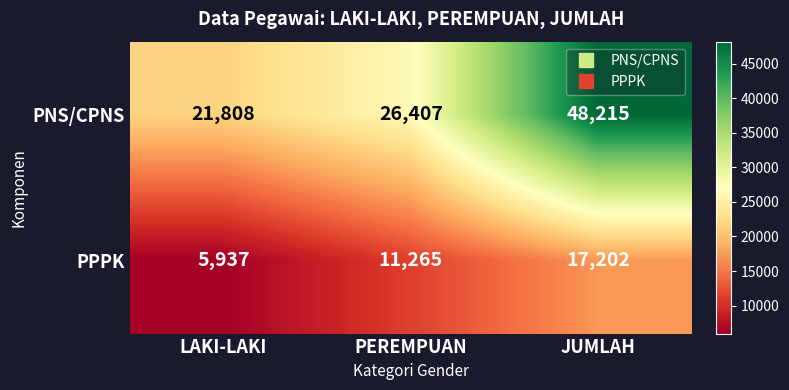

What is the maximum value shown in the chart?

48215